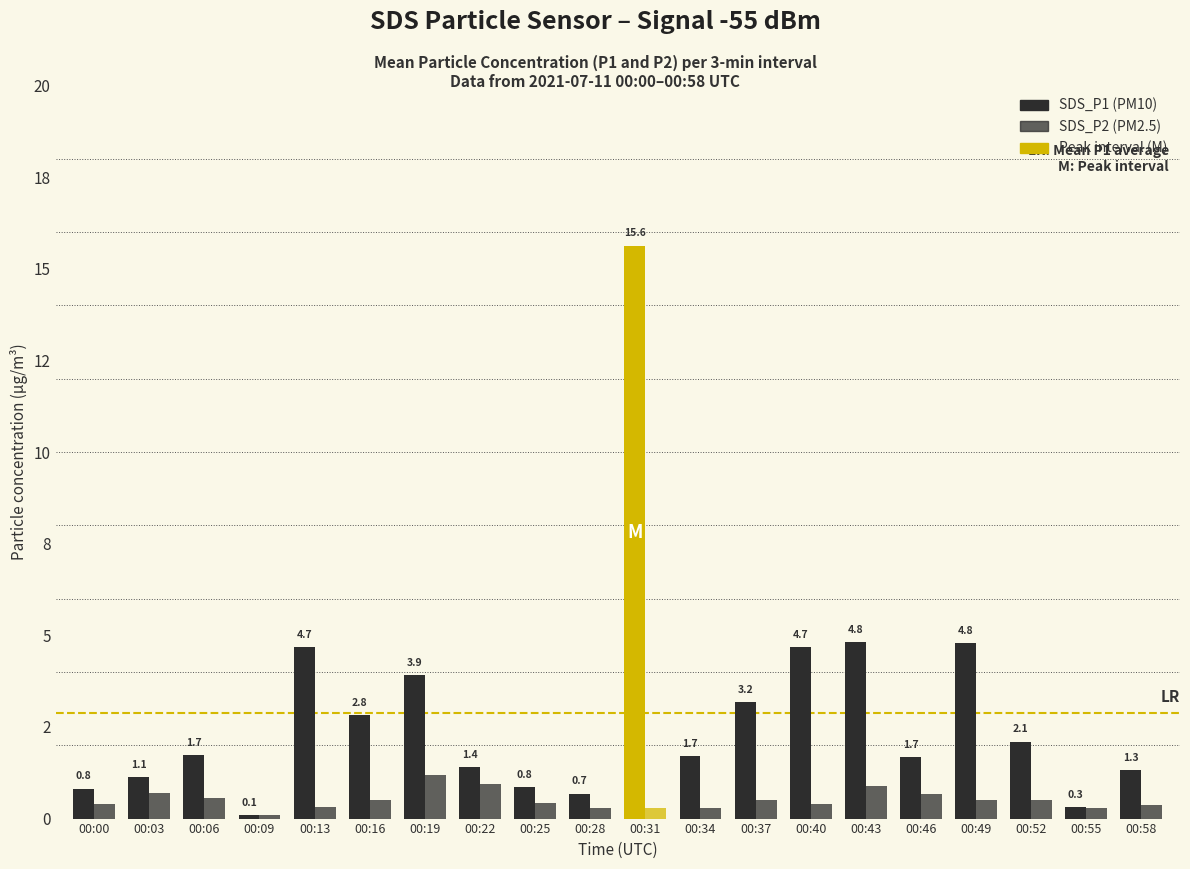

Does the chart contain stacked bars?

No